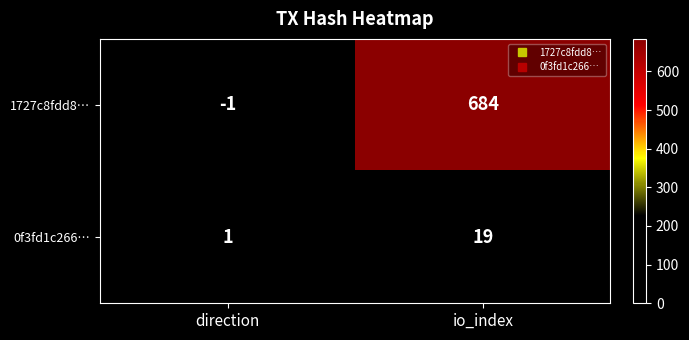

Rank the series by their maximum value, from highest to lowest.

1727c8fdd8…, 0f3fd1c266…